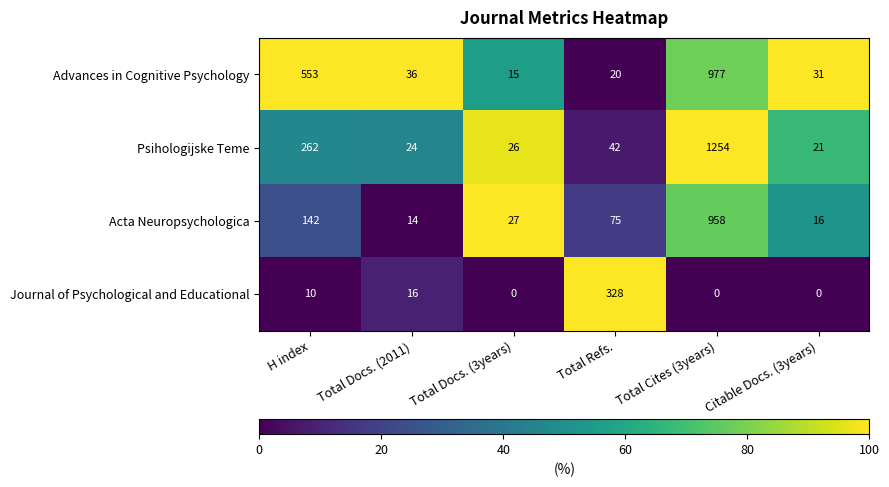

Reading right to left, extract all data points from this chart.

Advances in Cognitive Psychology: Citable Docs. (3years)=31	Total Cites (3years)=977	Total Refs.=20	Total Docs. (3years)=15	Total Docs. (2011)=36	H index=553
Psihologijske Teme: Citable Docs. (3years)=21	Total Cites (3years)=1254	Total Refs.=42	Total Docs. (3years)=26	Total Docs. (2011)=24	H index=262
Acta Neuropsychologica: Citable Docs. (3years)=16	Total Cites (3years)=958	Total Refs.=75	Total Docs. (3years)=27	Total Docs. (2011)=14	H index=142
Journal of Psychological and Educational: Citable Docs. (3years)=0	Total Cites (3years)=0	Total Refs.=328	Total Docs. (3years)=0	Total Docs. (2011)=16	H index=10